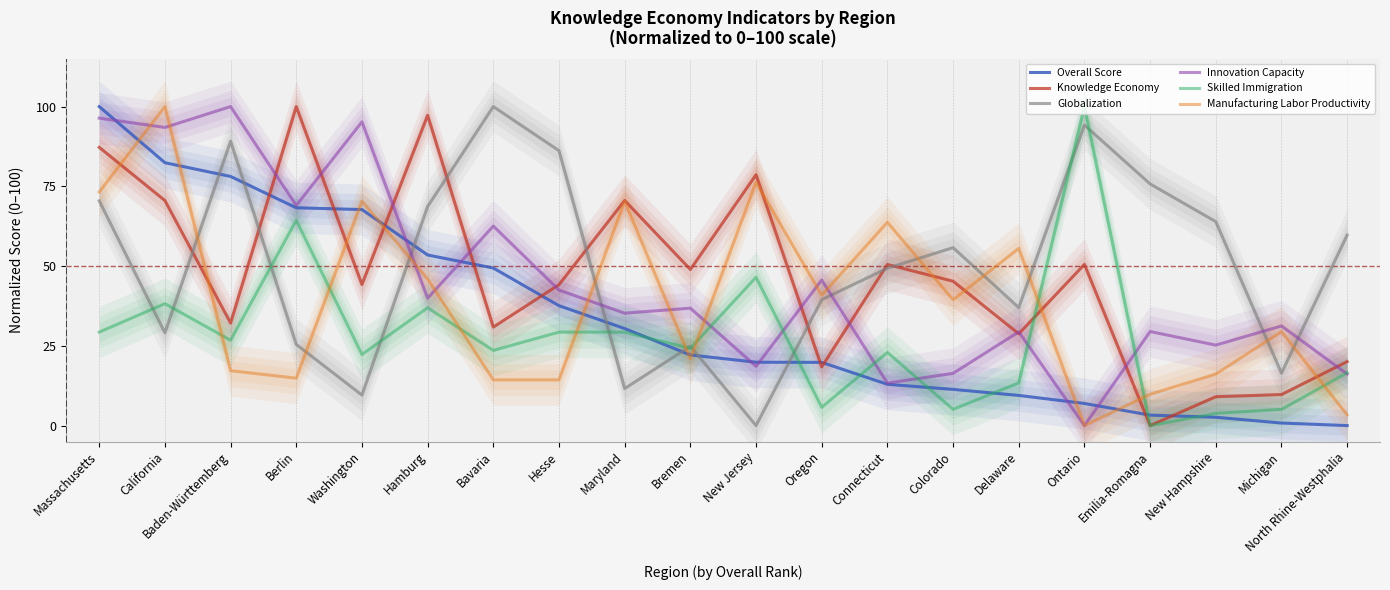

What is the label of the 1st point from the left?

Massachusetts